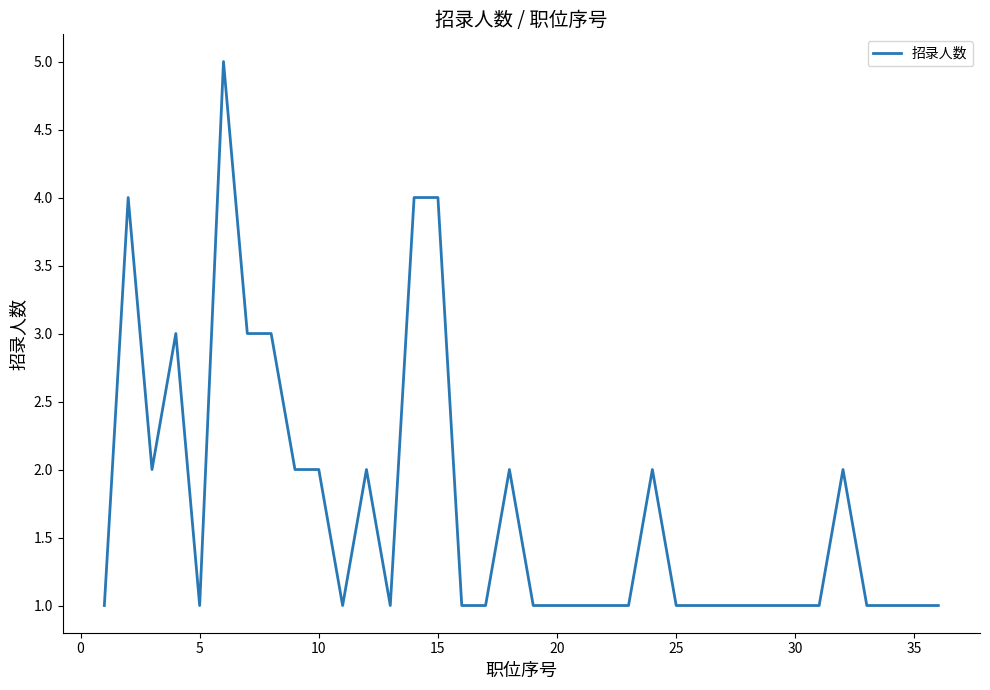

What is the greatest value displayed?

5